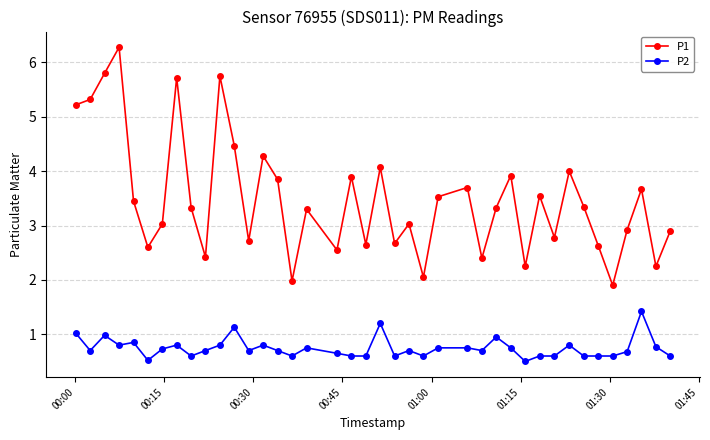

What is the maximum value shown in the chart?

6.3